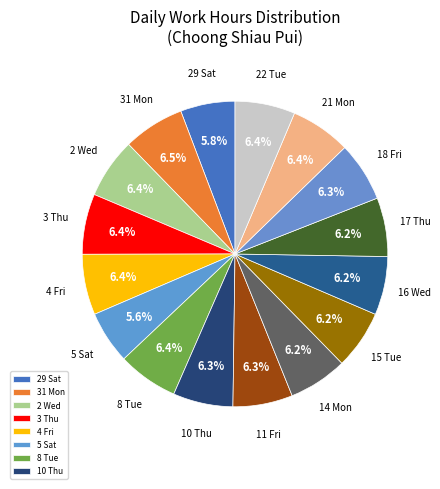

Which slice is the smallest?

5 Sat